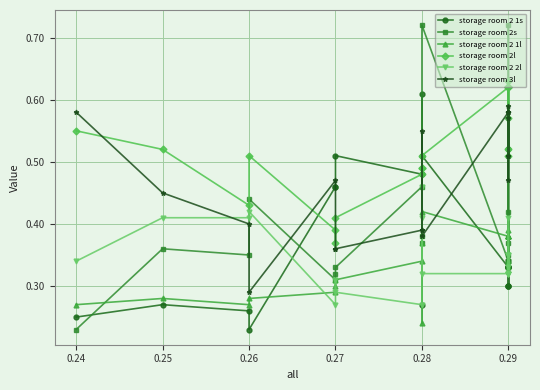

In storage room 2 2l, how many points are lower than both neighbors (excluding endpoints)?

4